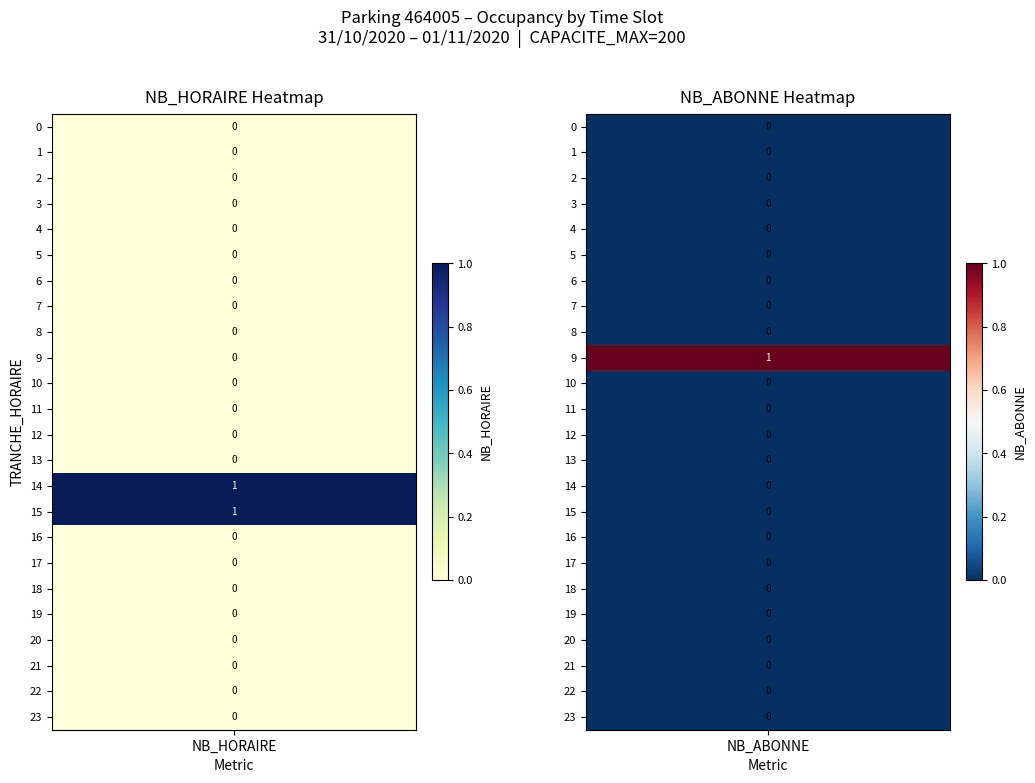

How many values in NB_HORAIRE are above zero?

2